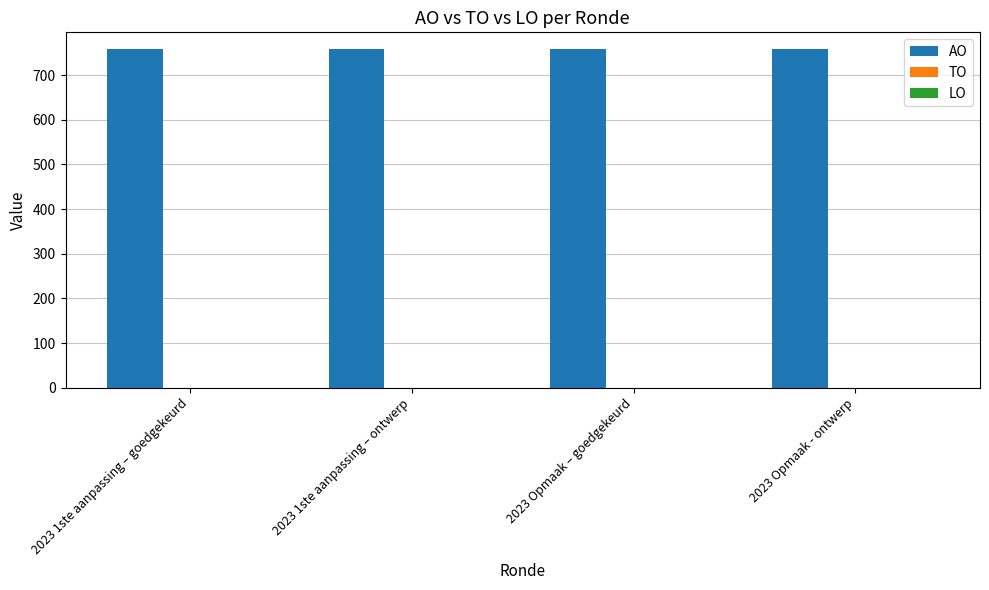

What value does the AO series have at 2023 Opmaak - ontwerp?

758